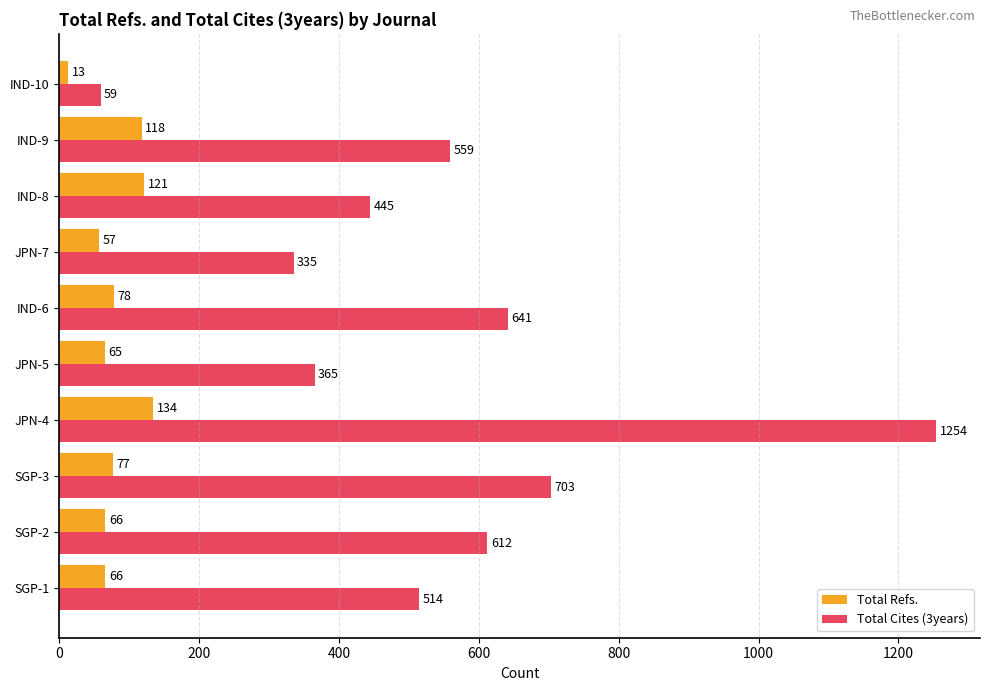

List the series in order of their overall mean, lowest first.

Total Refs., Total Cites (3years)